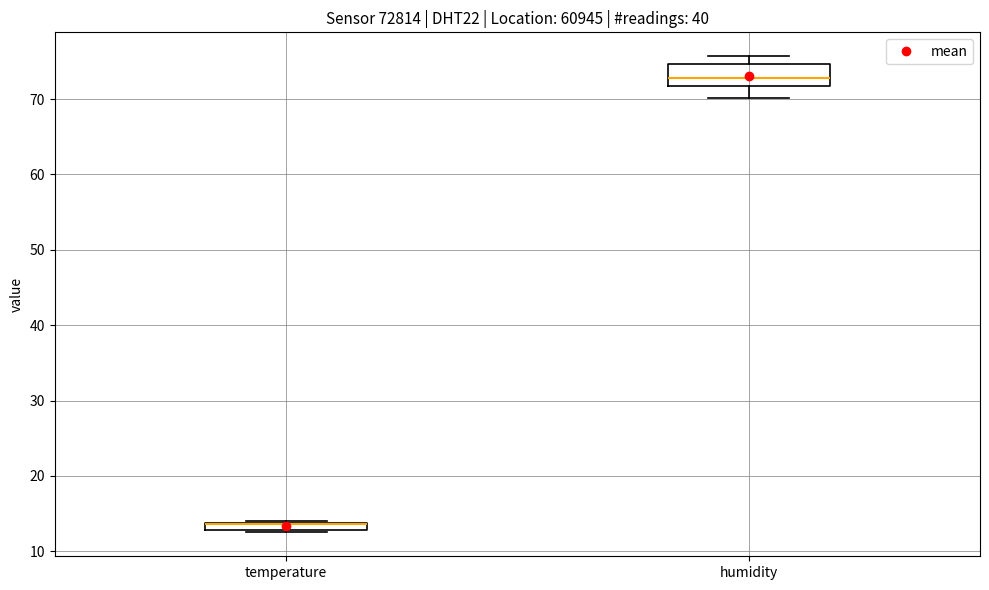

Where is the upper edge of the box for humidity on the y-axis? The values are not printed on the chart, so give them approximately, as read against the axis.

75